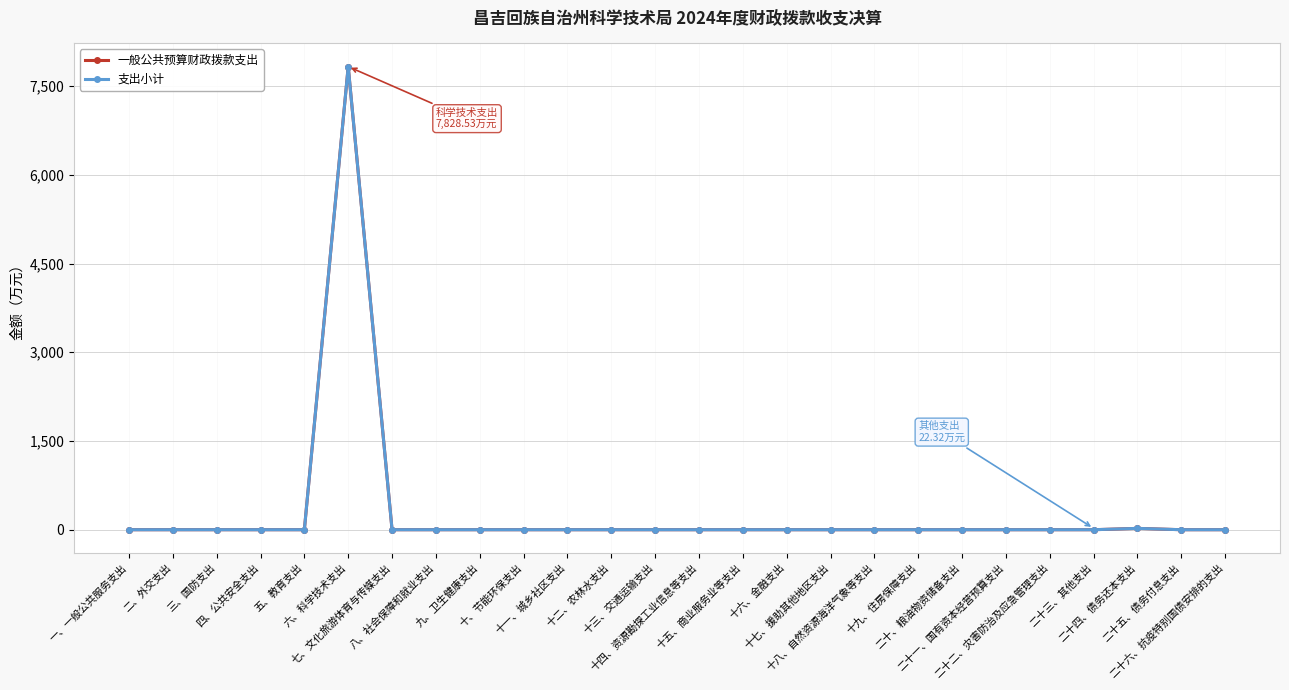

Is this an area chart (filled region under the line)?

No